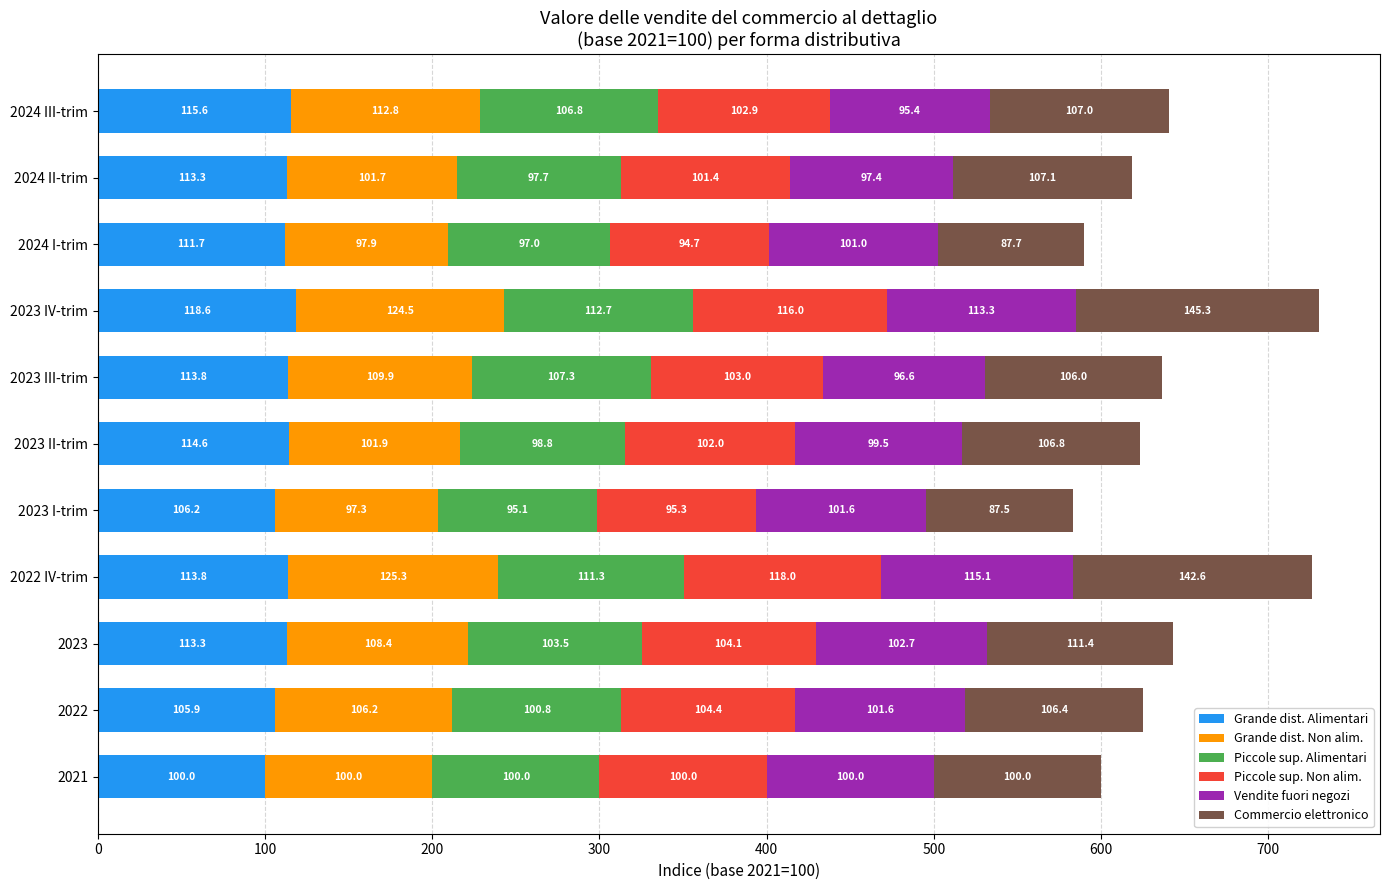

At which label is Grande dist. Alimentari closest to 109?

2024 I-trim